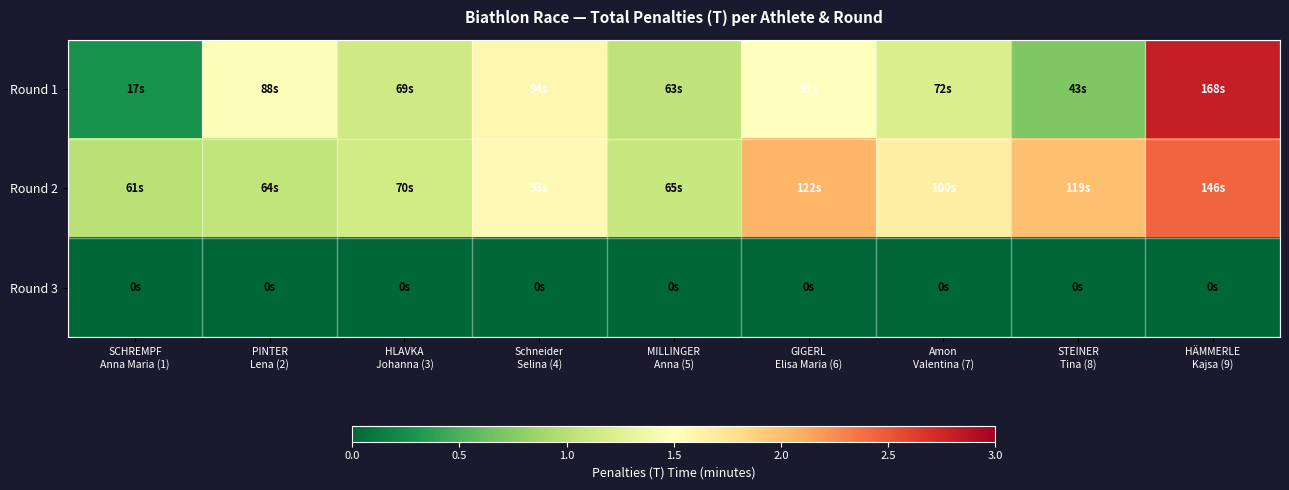

Rank the series at Amon Valentina (7) from highest to lowest value.

Round 2, Round 1, Round 3